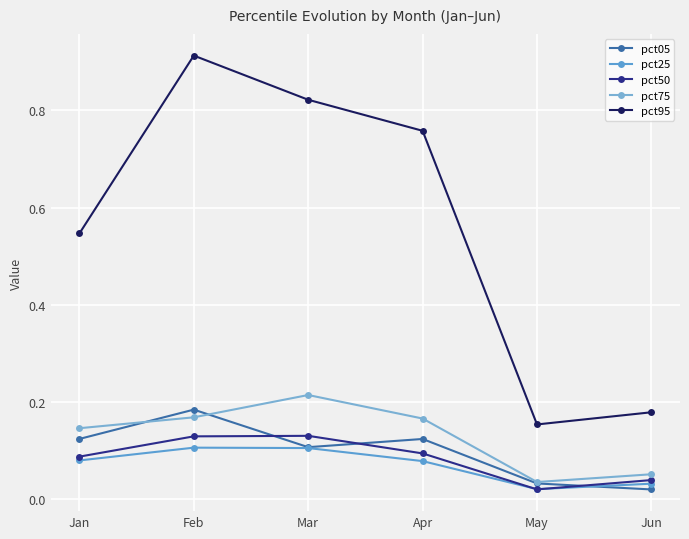

How many lines are shown in the chart?

5